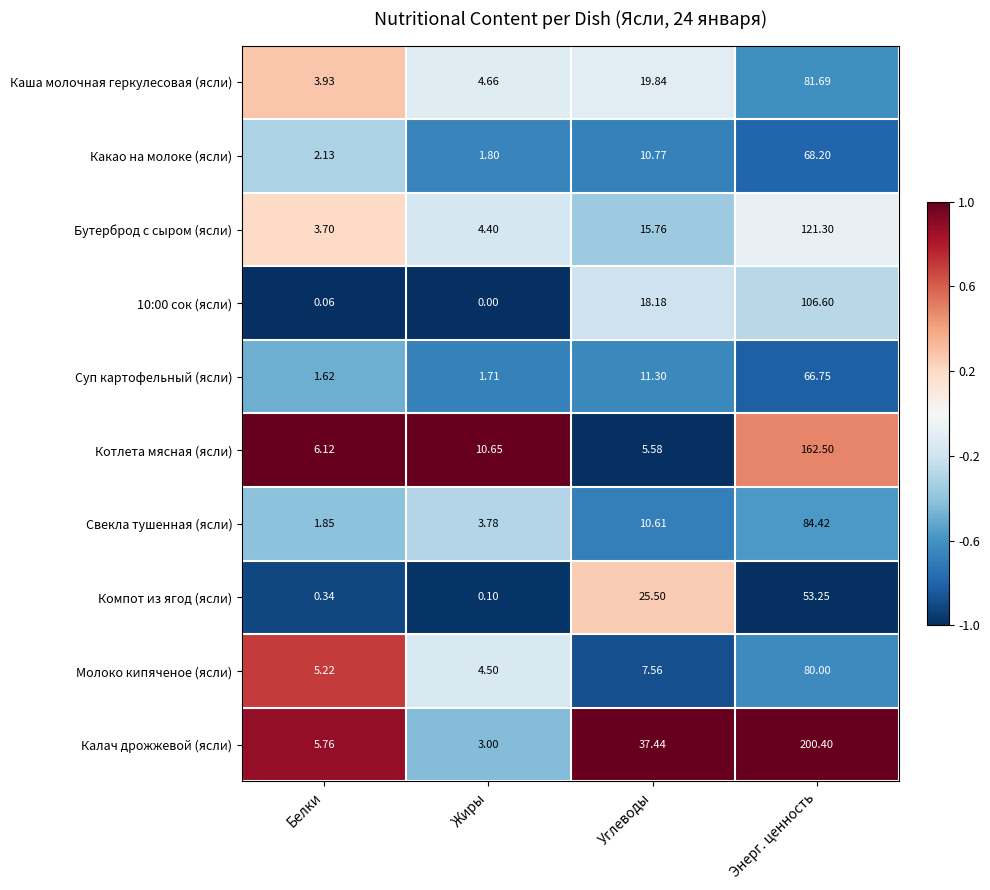

Which label corresponds to the smallest value in the chart?

Жиры